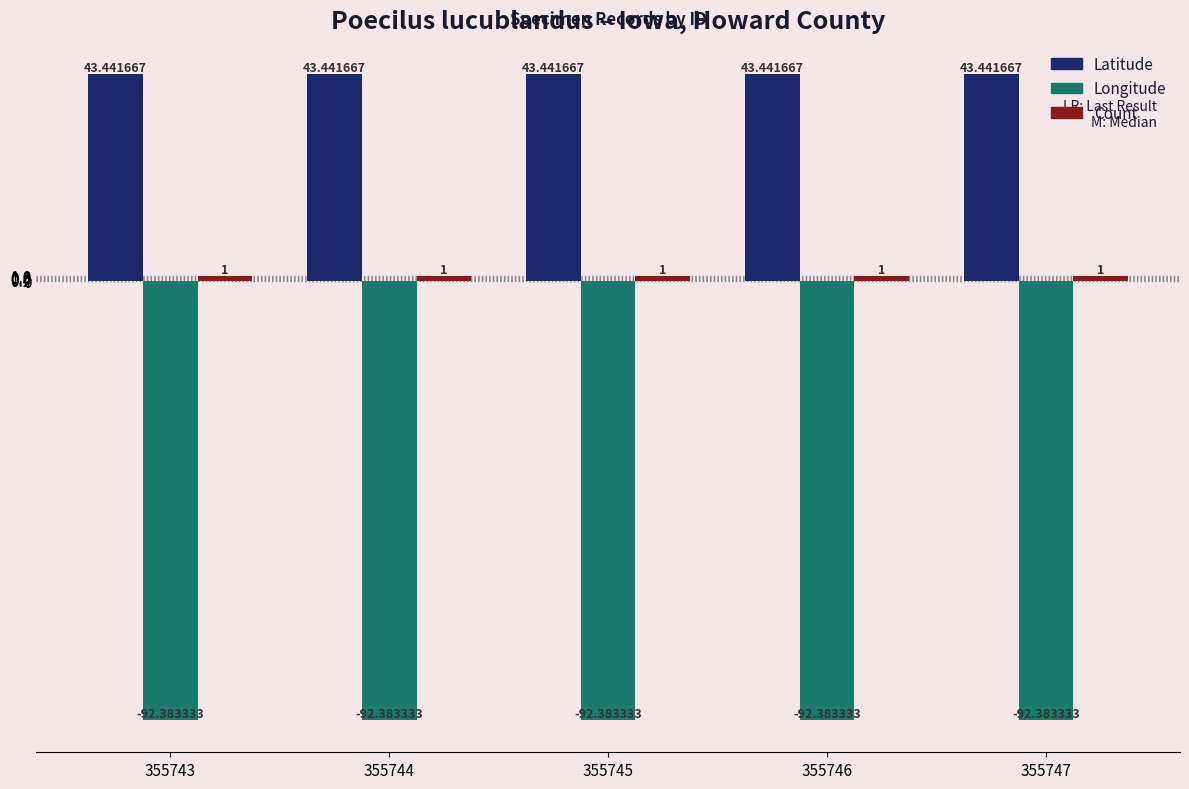

What is the difference between the highest and lowest values at 355747?

135.8